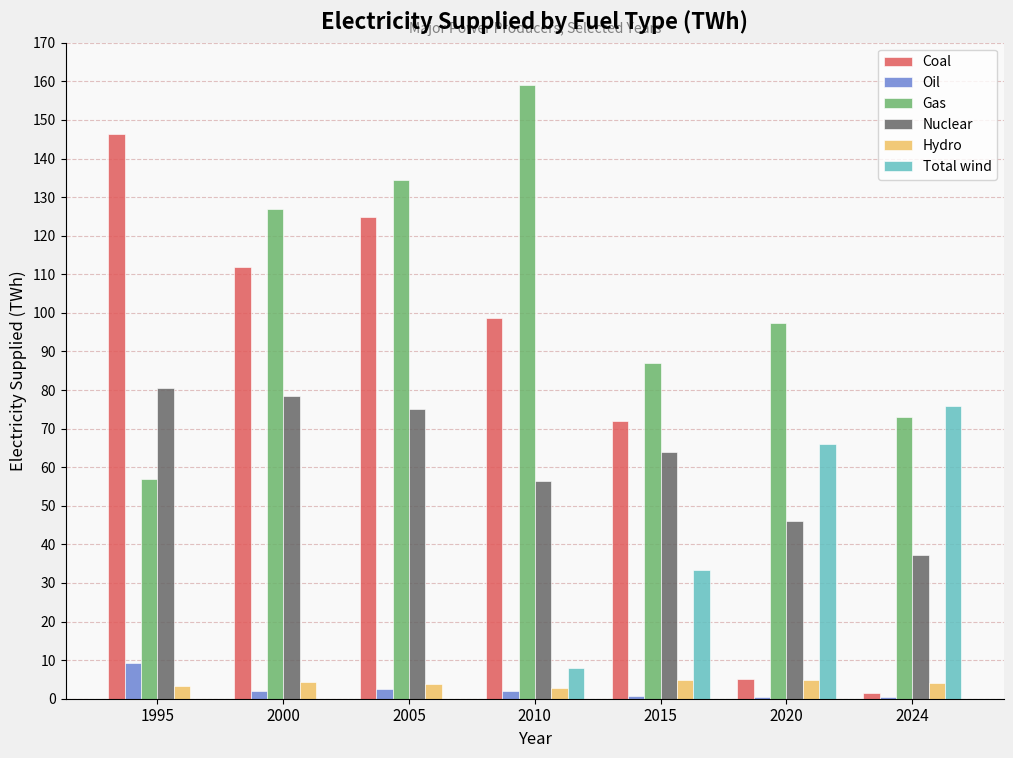

Which series has the largest total across all categories?

Gas